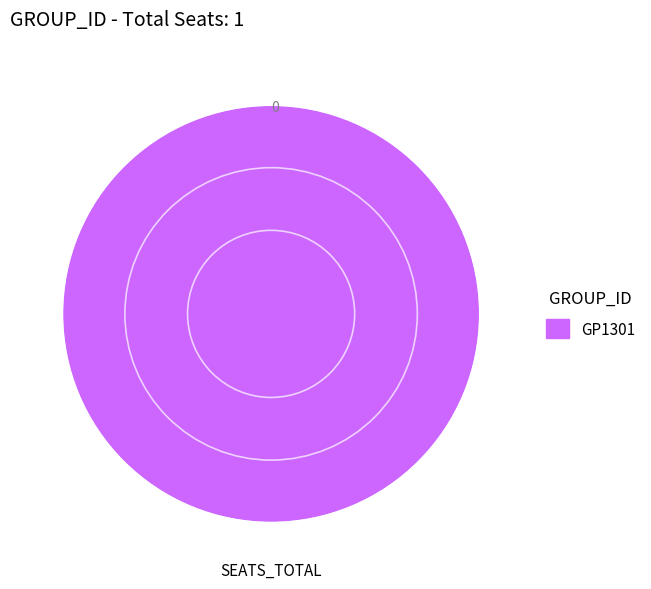

Is there any slice that represents more than half of the pie?

Yes